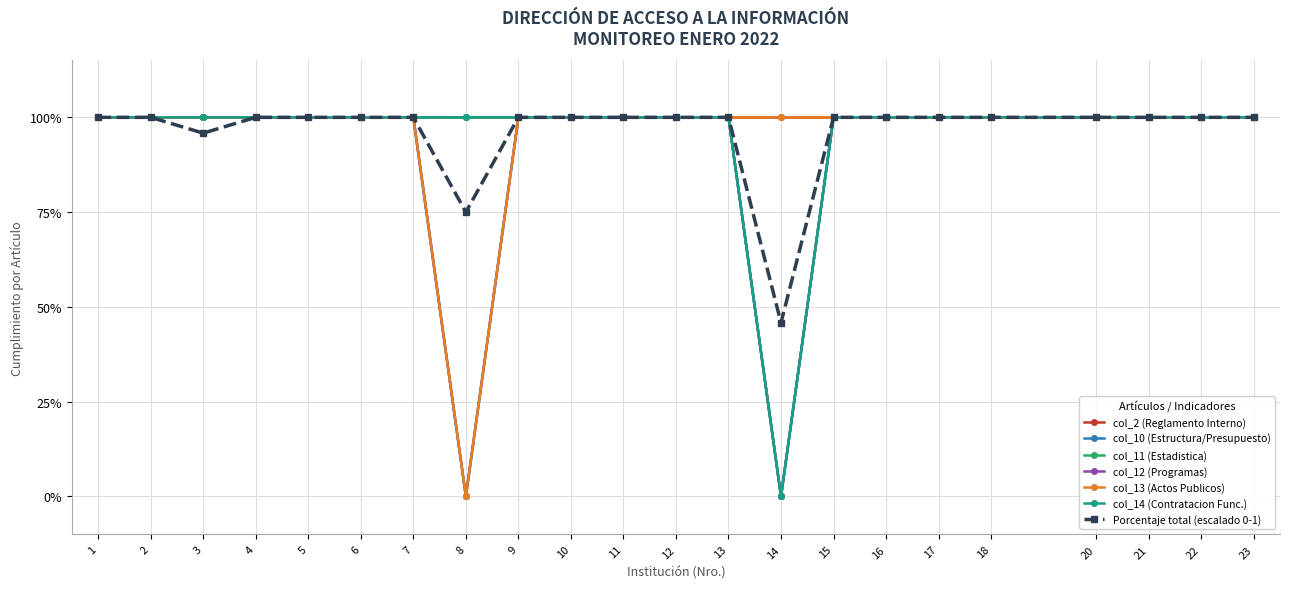

True or false: col_11 (Estadistica) and col_10 (Estructura/Presupuesto) cross at least once.

False